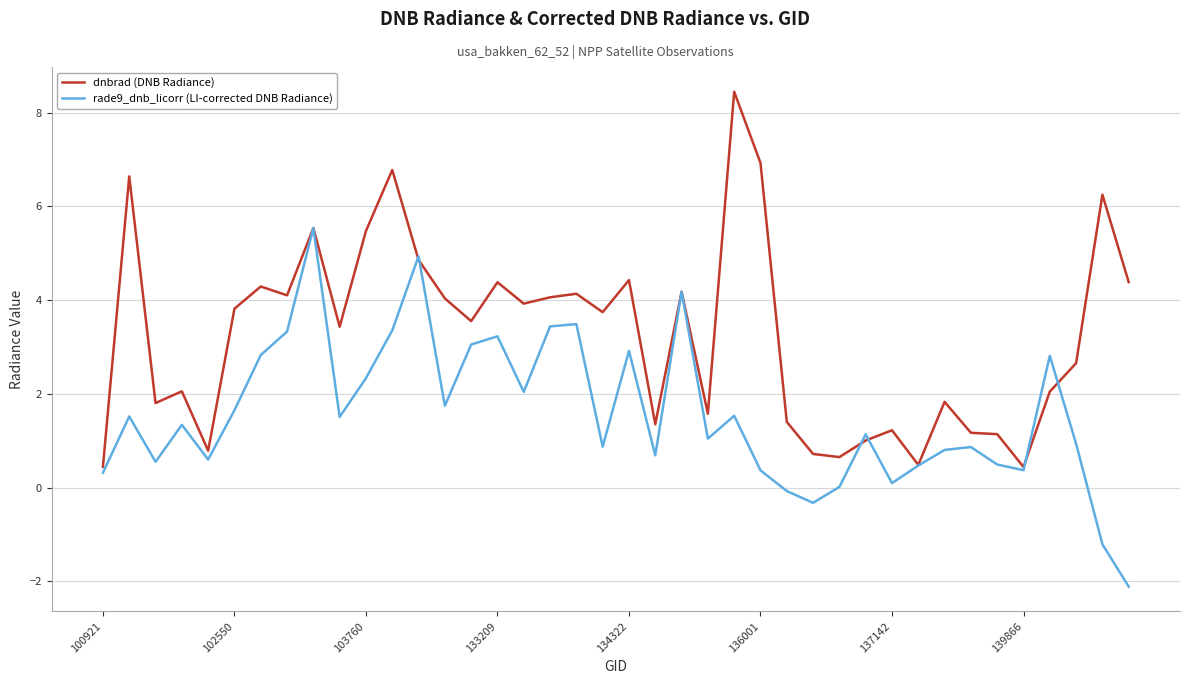

Which series has the largest total across all categories?

dnbrad (DNB Radiance)